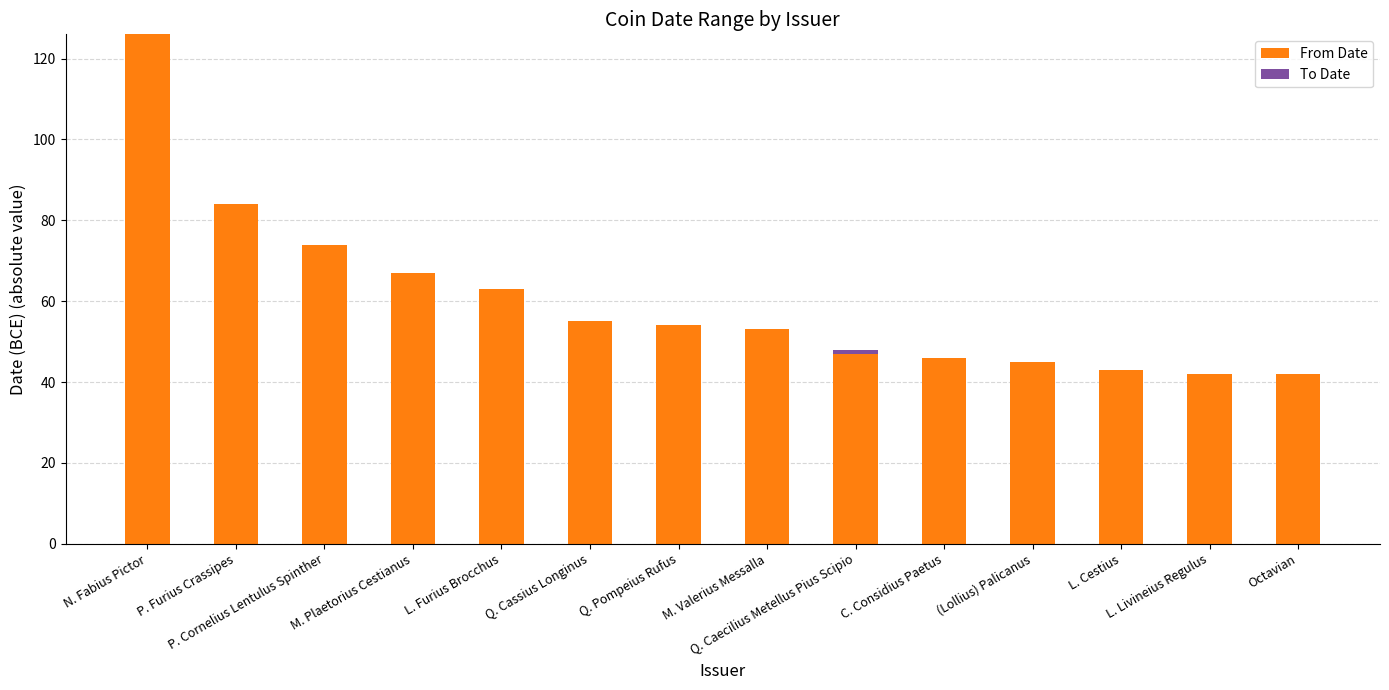

At which category is the sum across all series the highest?

N. Fabius Pictor